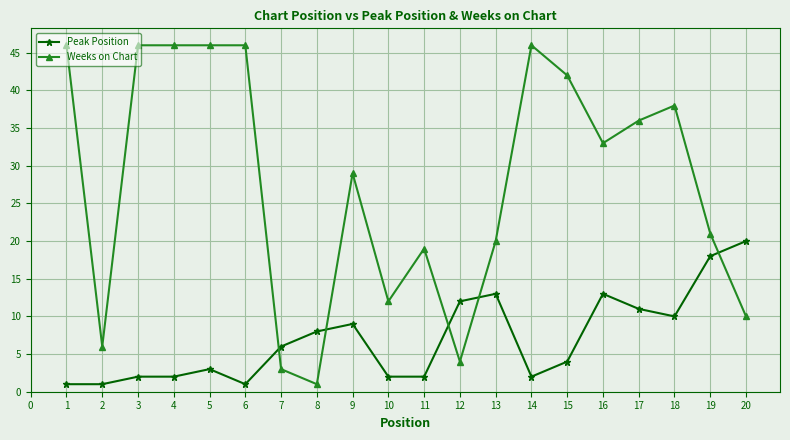

Which series ends up on top after the final intersection of Weeks on Chart and Peak Position?

Peak Position